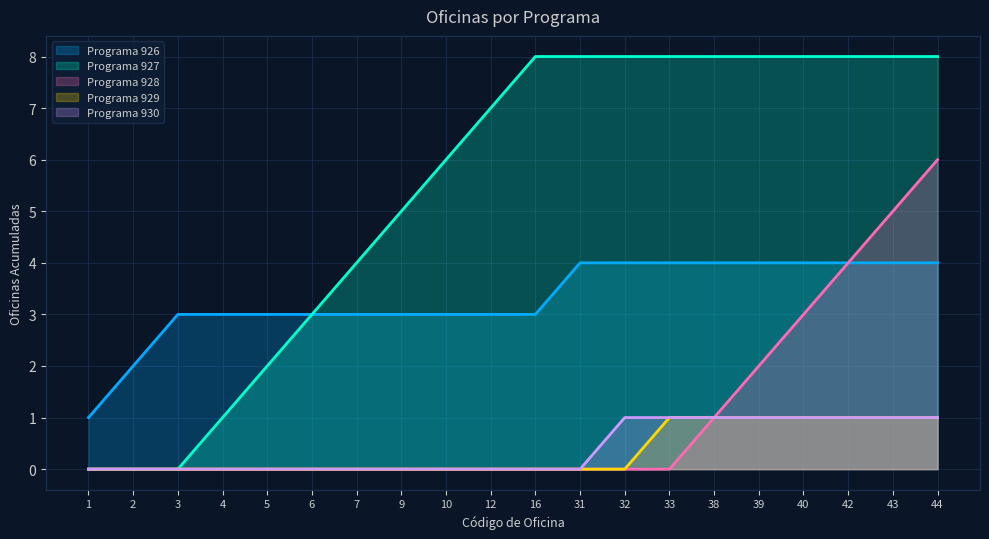

The value of Programa 926 at 44 is 4. True or false?

True